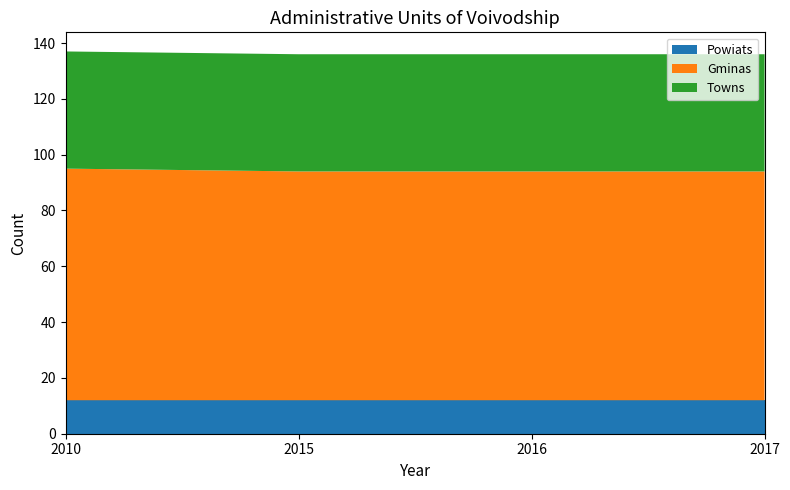

Reading left to right, extract all data points from this chart.

Powiats: 12	12	12	12
Gminas: 83	82	82	82
Towns: 42	42	42	42